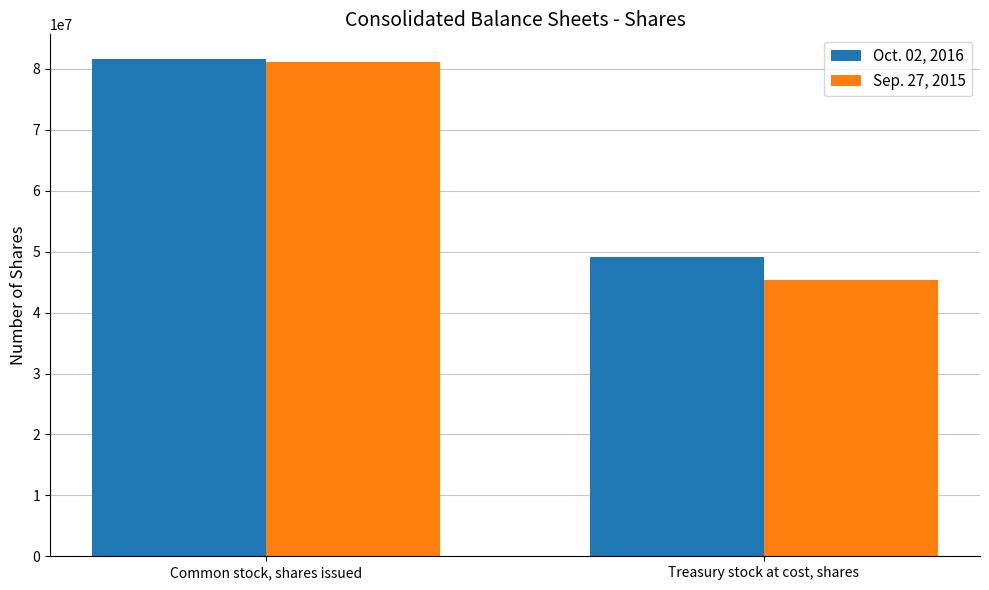

What is the average value of the Oct. 02, 2016 series?

65394758